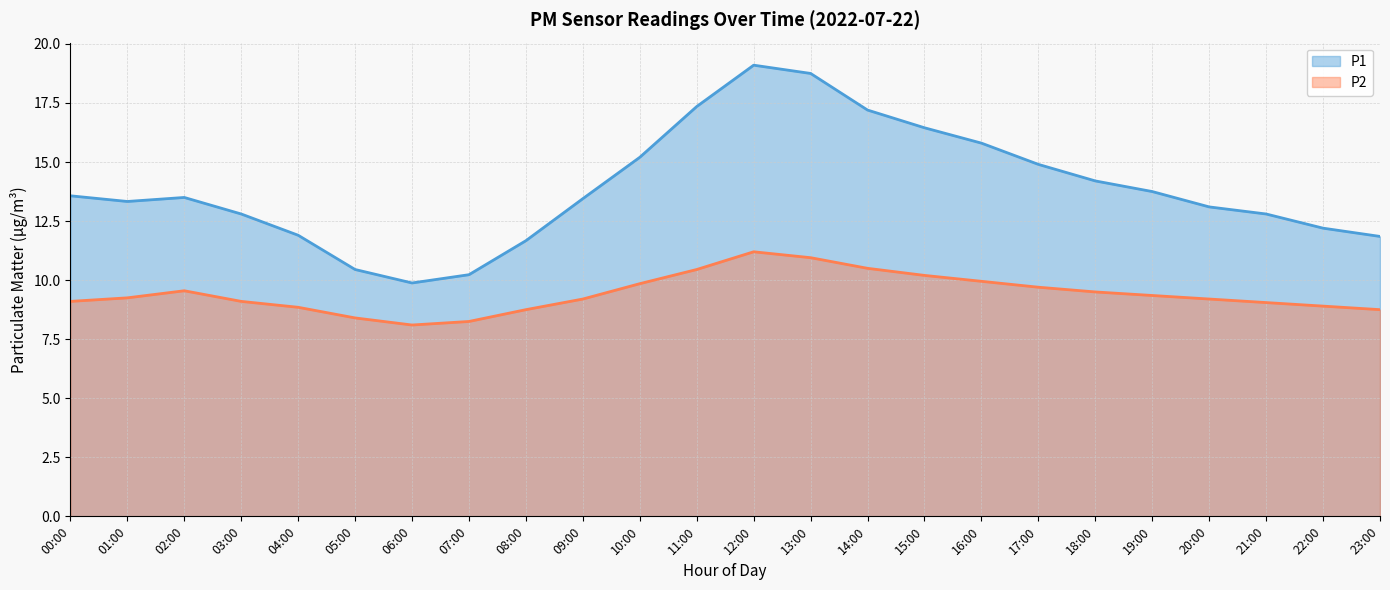

True or false: P2 and P1 cross at least once.

False